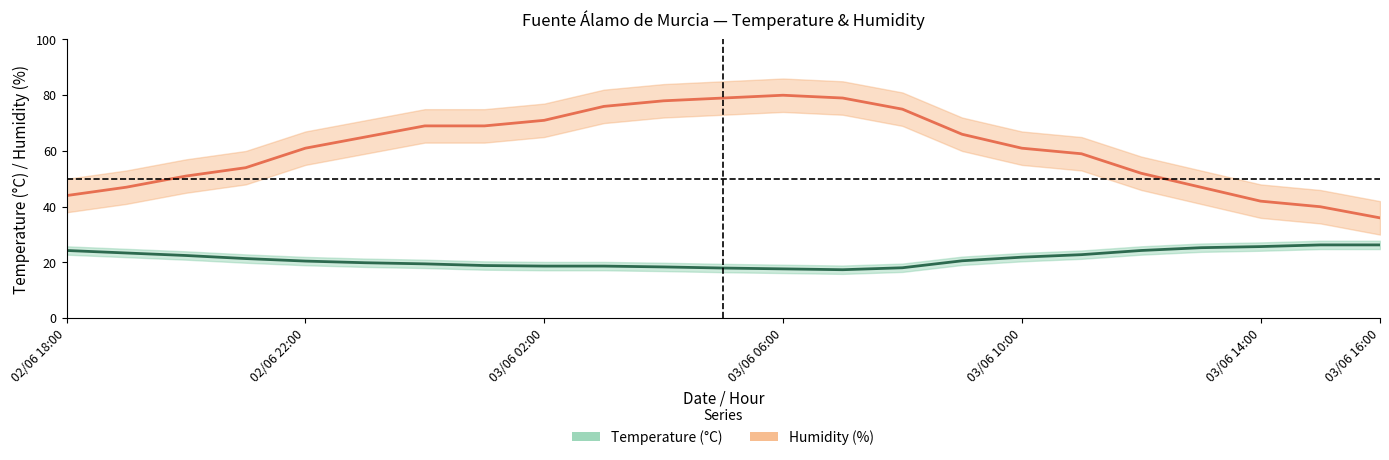

What is the smallest value displayed?

17.4